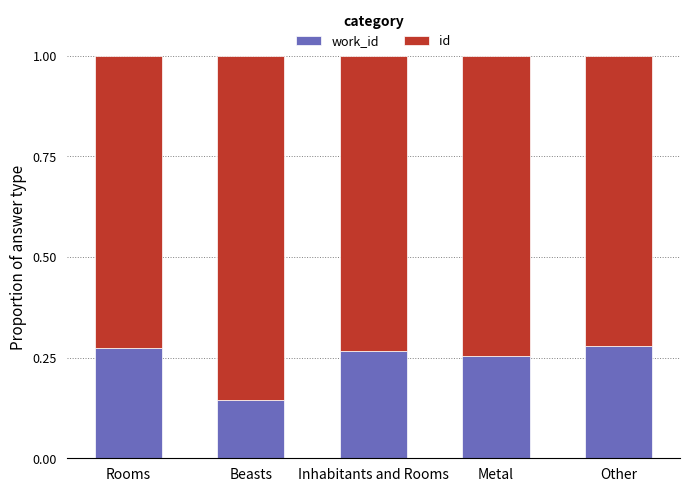

What is the total value across all series at Metal?

1.0